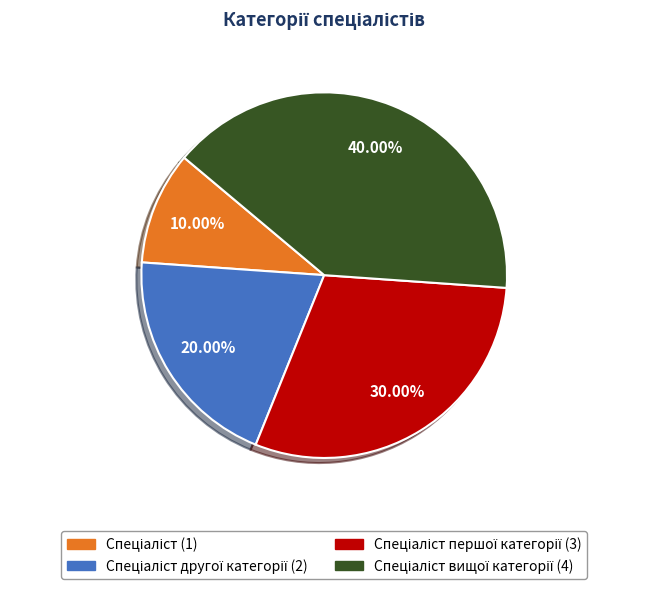

Does any single category account for the majority?

No